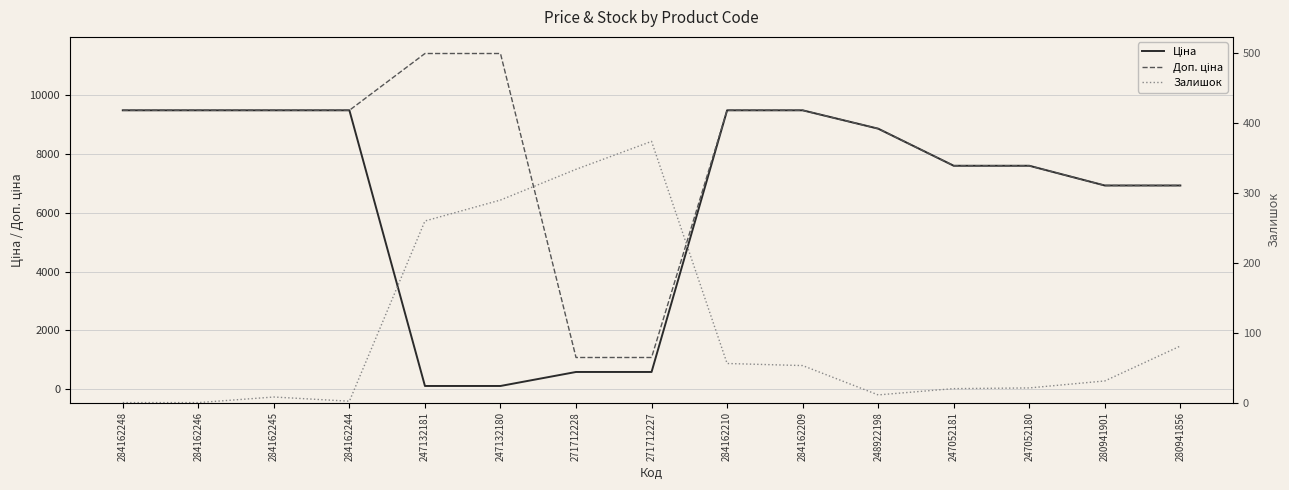

True or false: Залишок and Доп. ціна intersect in this chart.

False